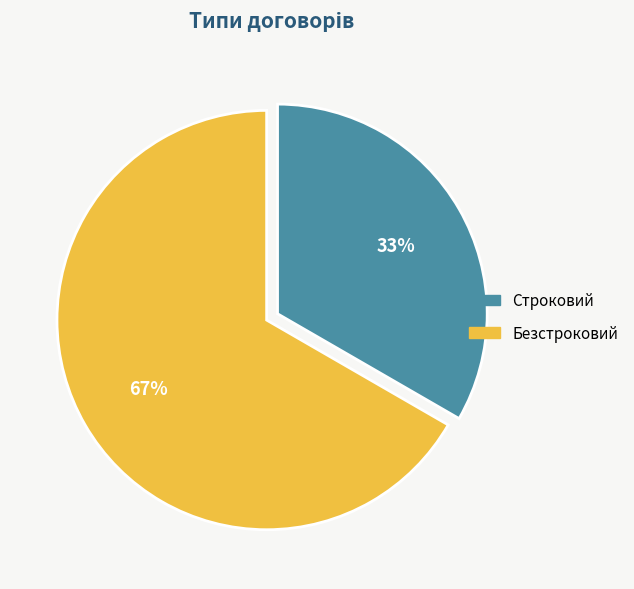

To the nearest percent, what portion does Строковий represent?

33%